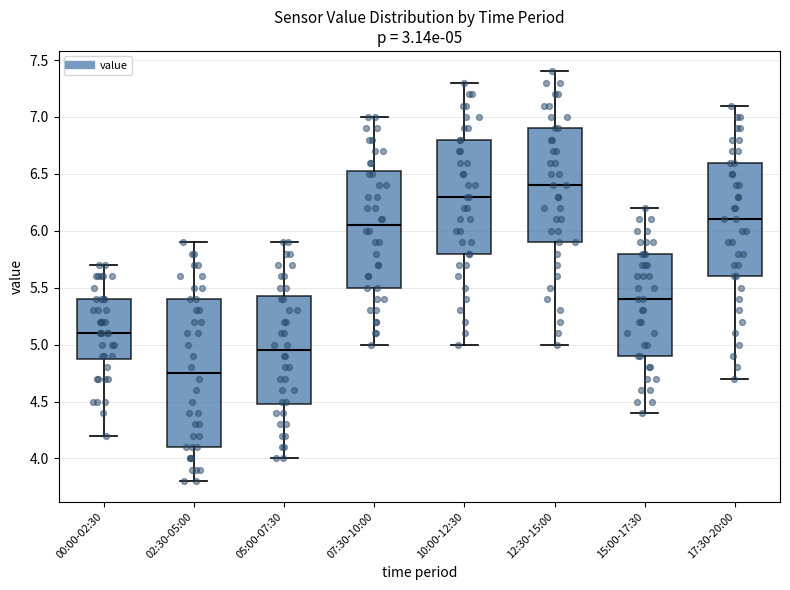

Comparing the boxes themselves (not the whiskers), which one is the tallest?

02:30-05:00